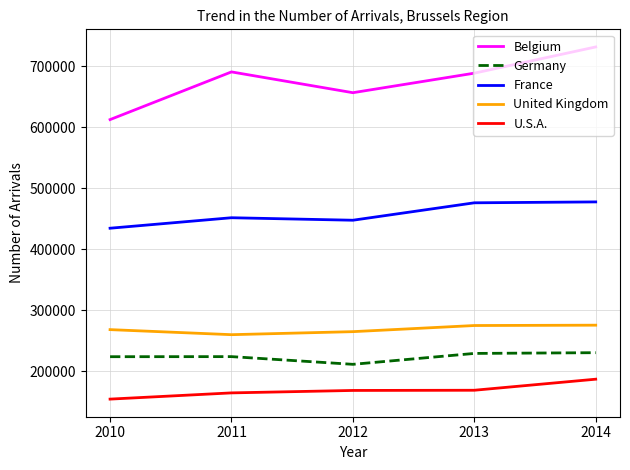

Read the United Kingdom value at 2010, to the nearest 100.

268400